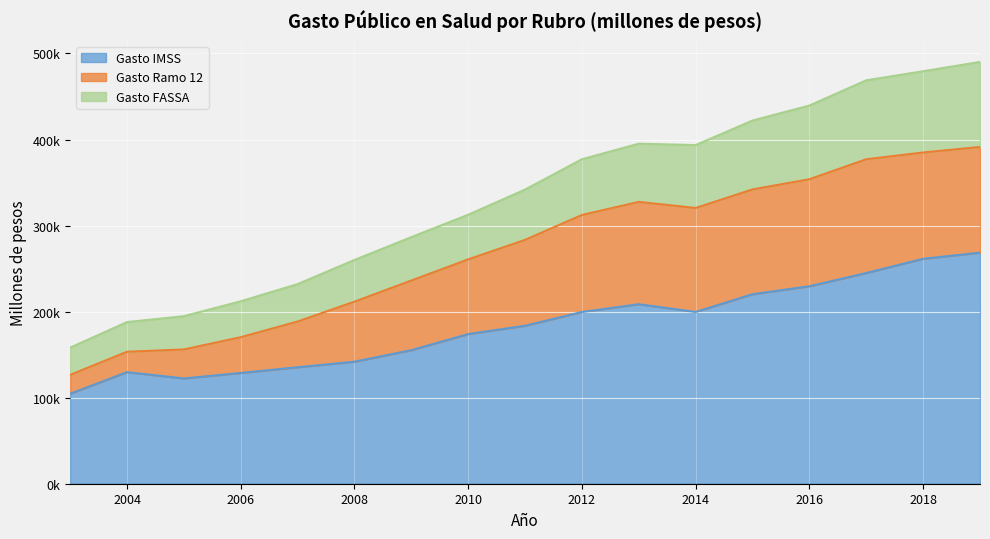

What is the greatest value displayed?

490128.5